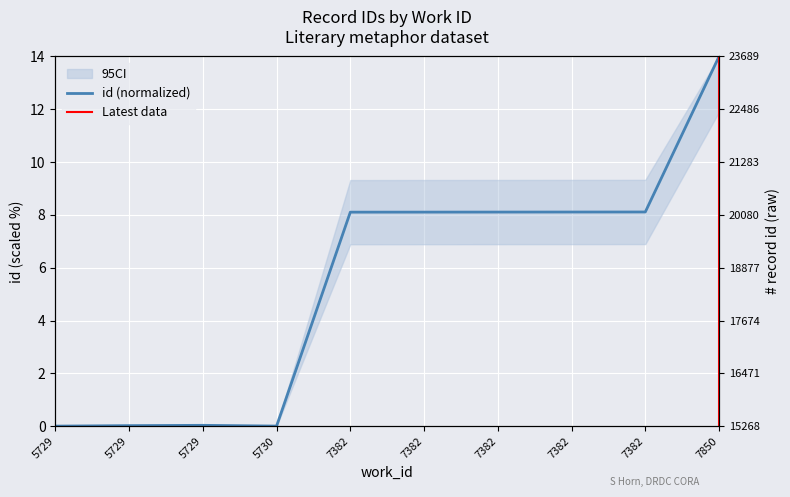

Rank the categories by value from lowest to highest.

5729, 5730, 5729, 5729, 7382, 7382, 7382, 7382, 7382, 7850